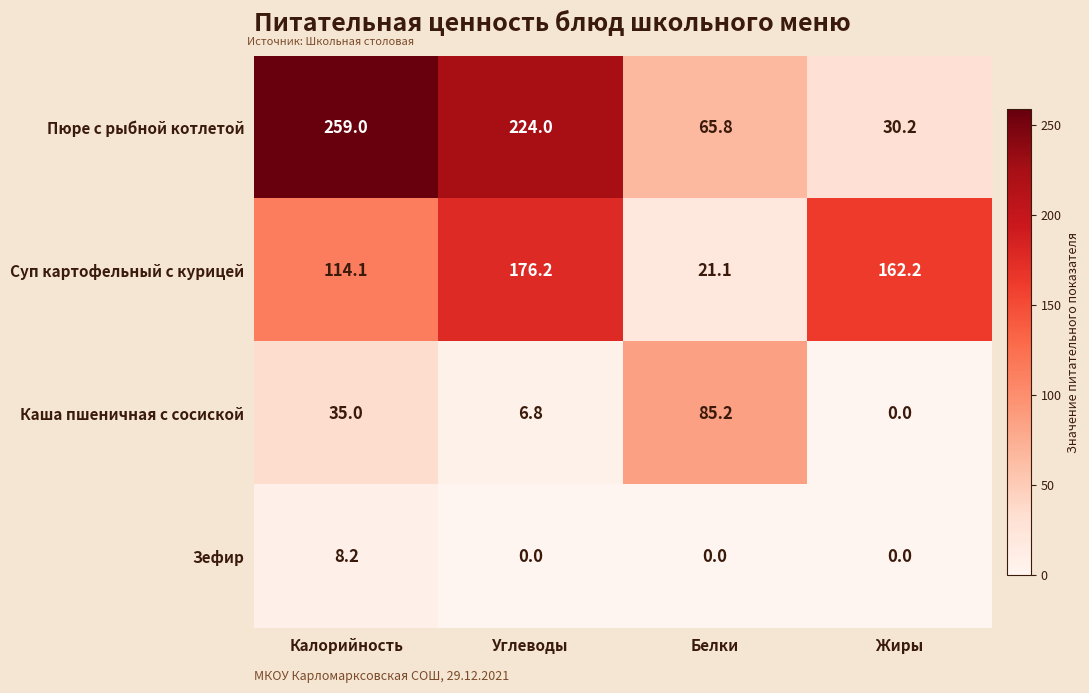

What is the average value of the Каша пшеничная с сосиской series?

31.8